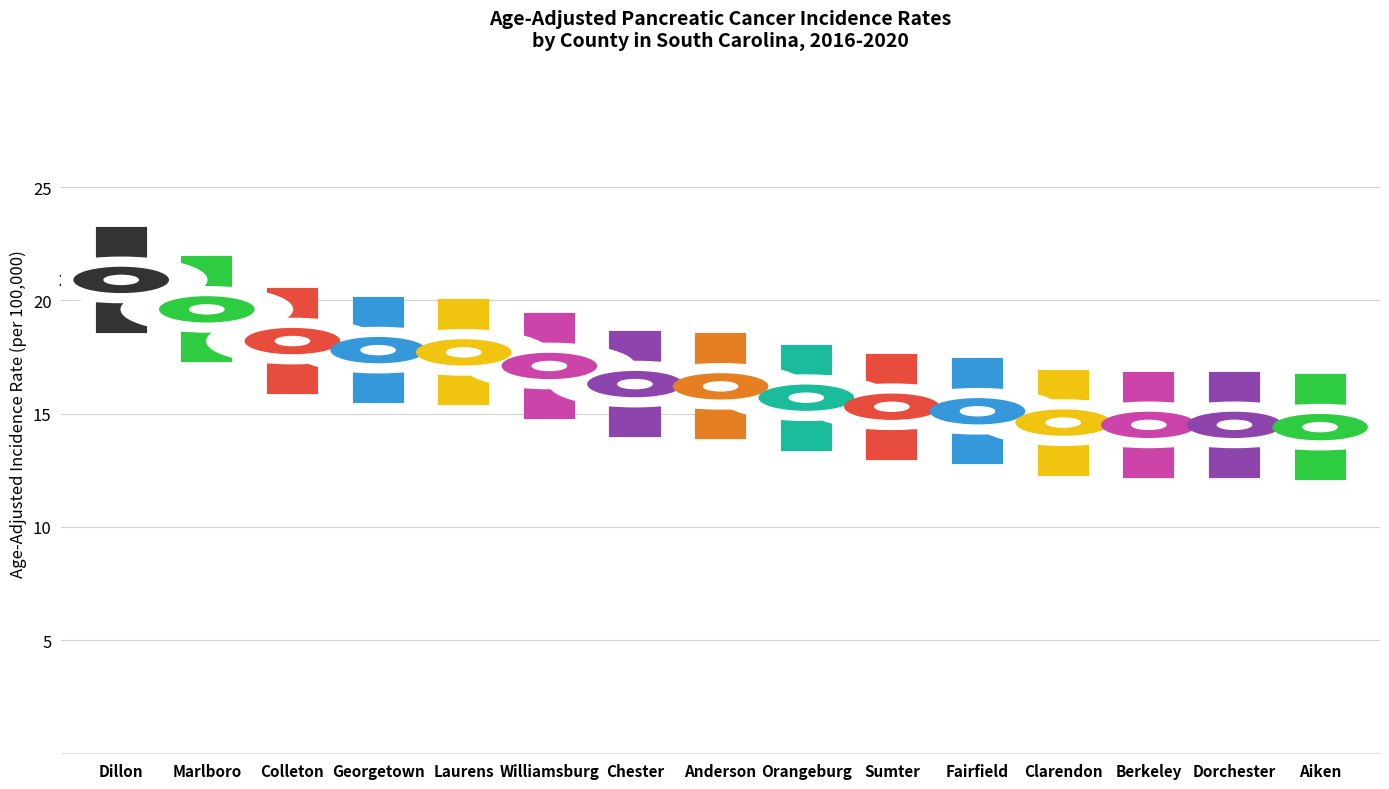

What is the maximum value shown in the chart?

20.9